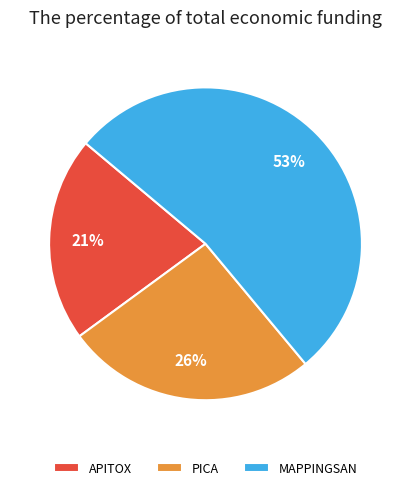

Between PICA and APITOX, which is larger?

PICA